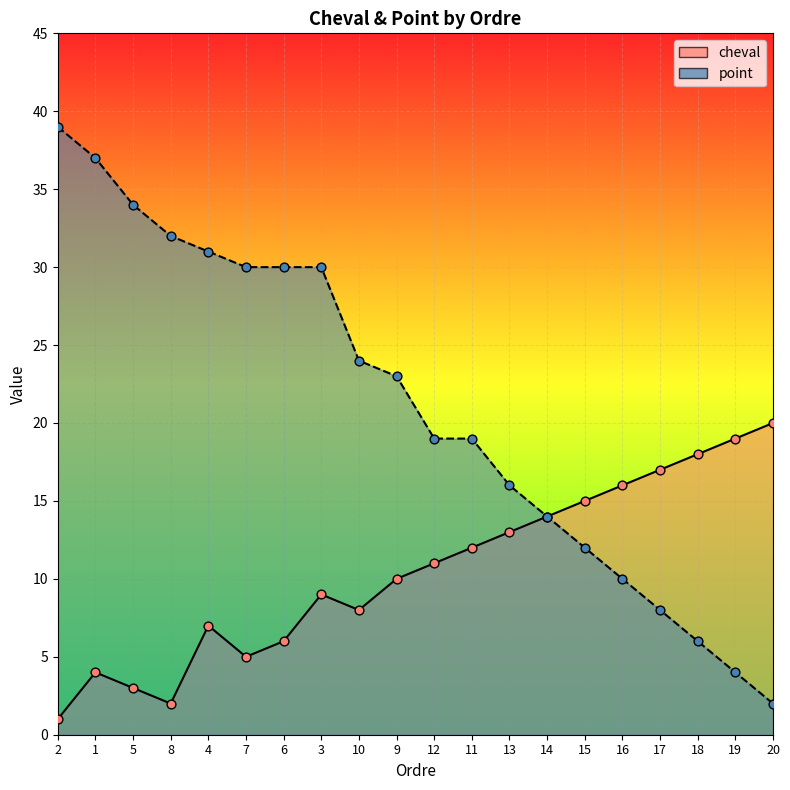

What is the total value across all series at 2?

40